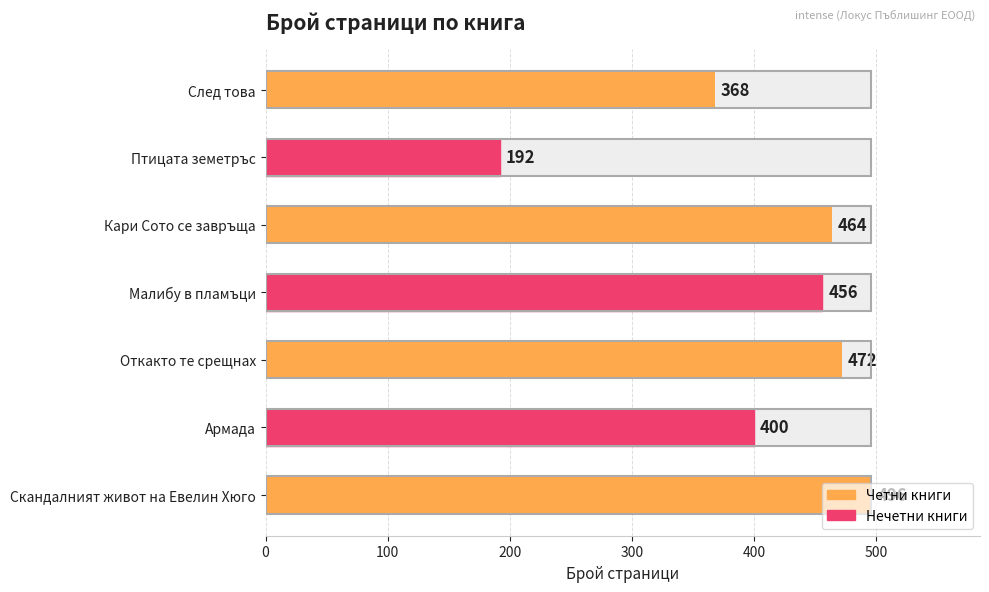

How many values are below 456?

3